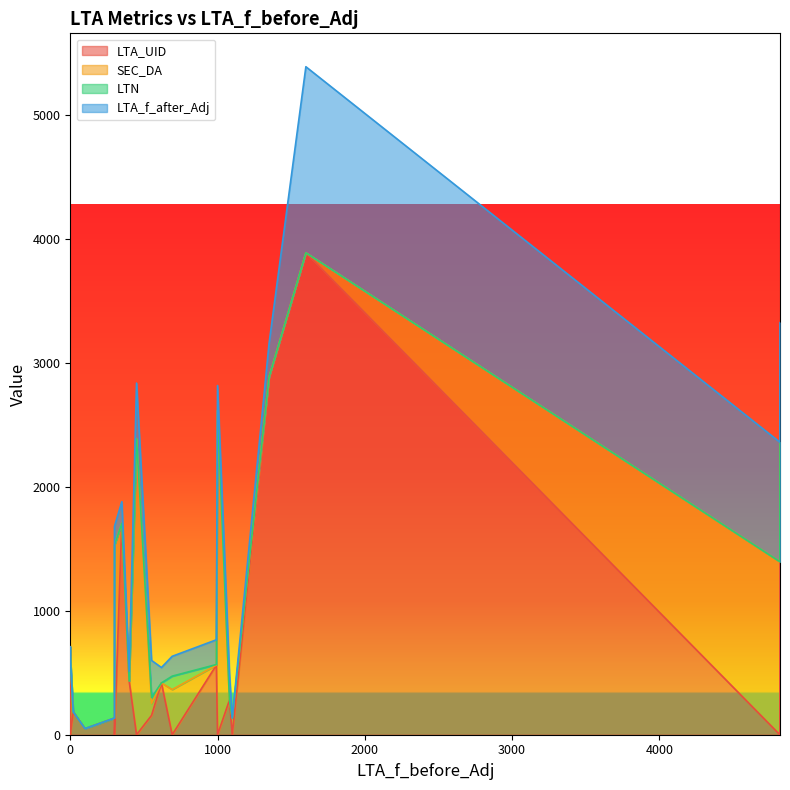

What is the greatest value displayed?

3886.0